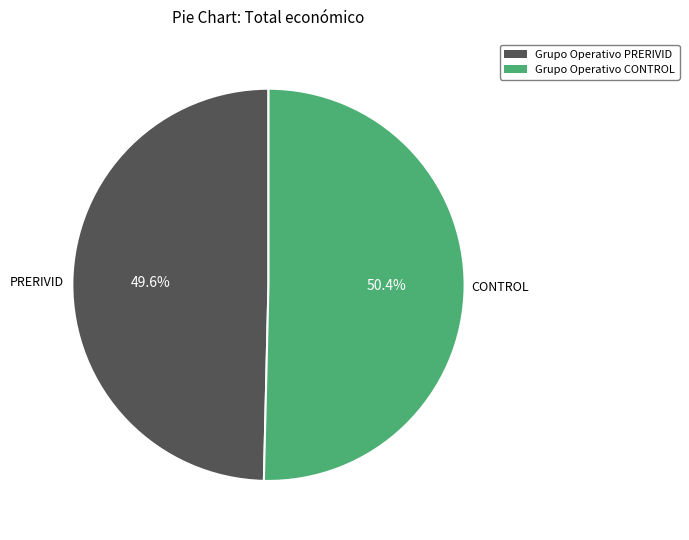

What is the largest slice in the pie chart?

Grupo Operativo CONTROL